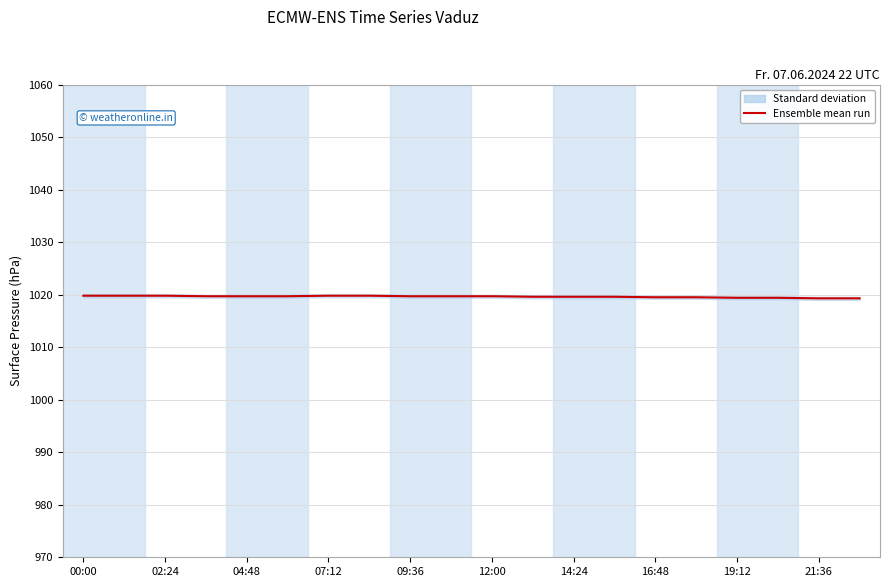

True or false: the data shows 1019.3 at 21:36.

True